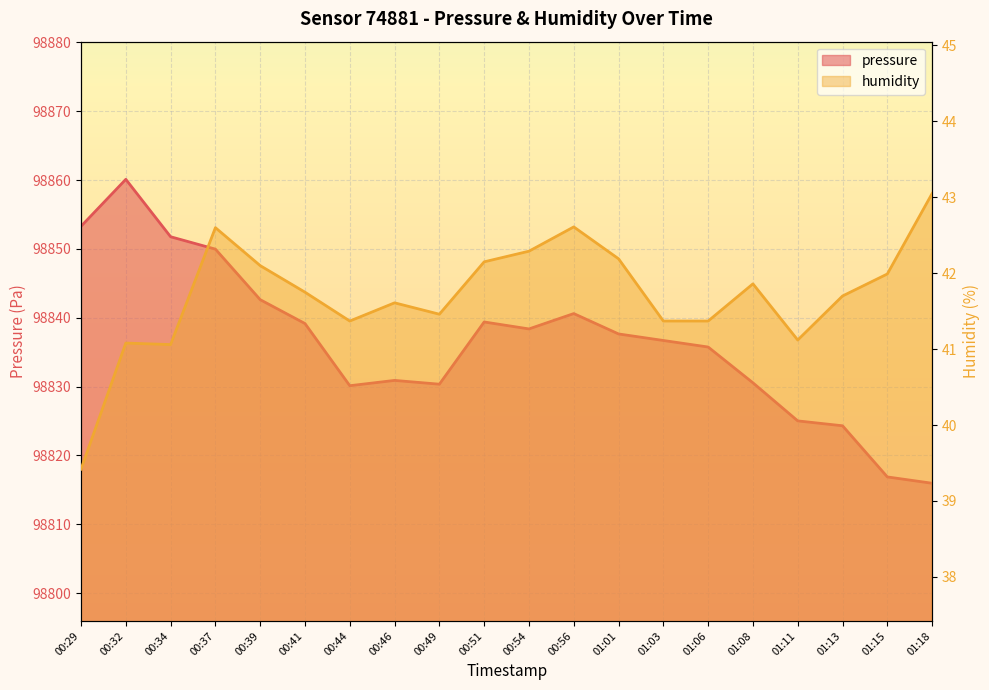

Where does the humidity series first go above 41?

00:32